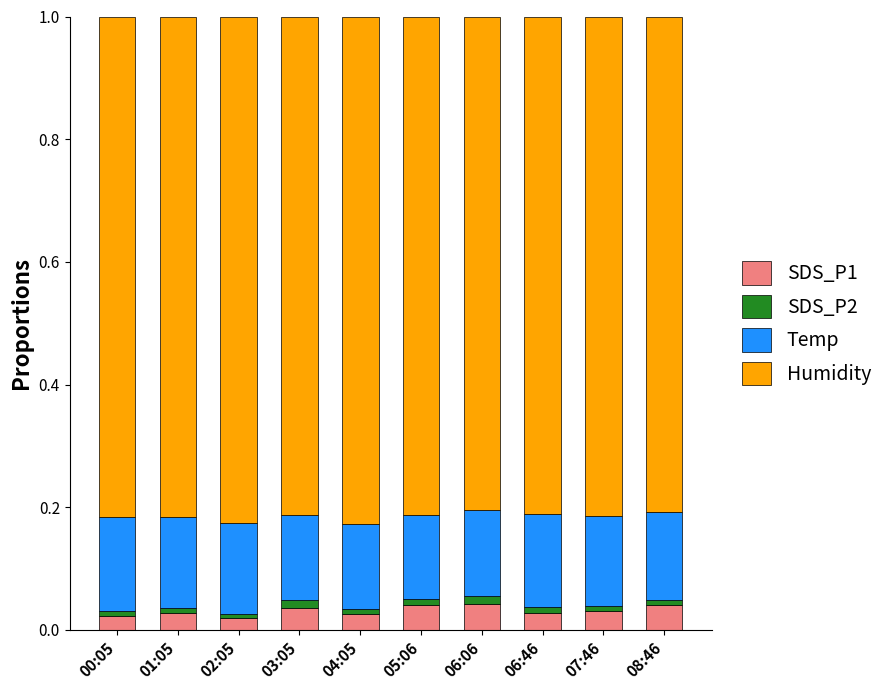

Read the Temp value at 01:05.

0.1